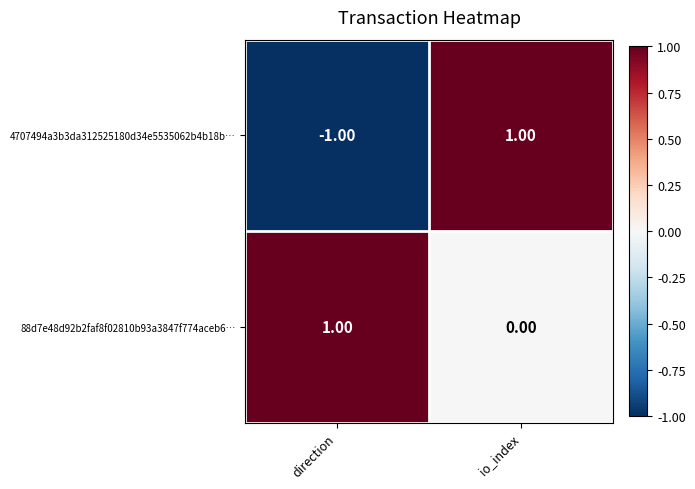

List the series in order of their overall mean, highest first.

88d7e48d92b2faf8f02810b93a3847f774aceb6…, 4707494a3b3da312525180d34e5535062b4b18b…